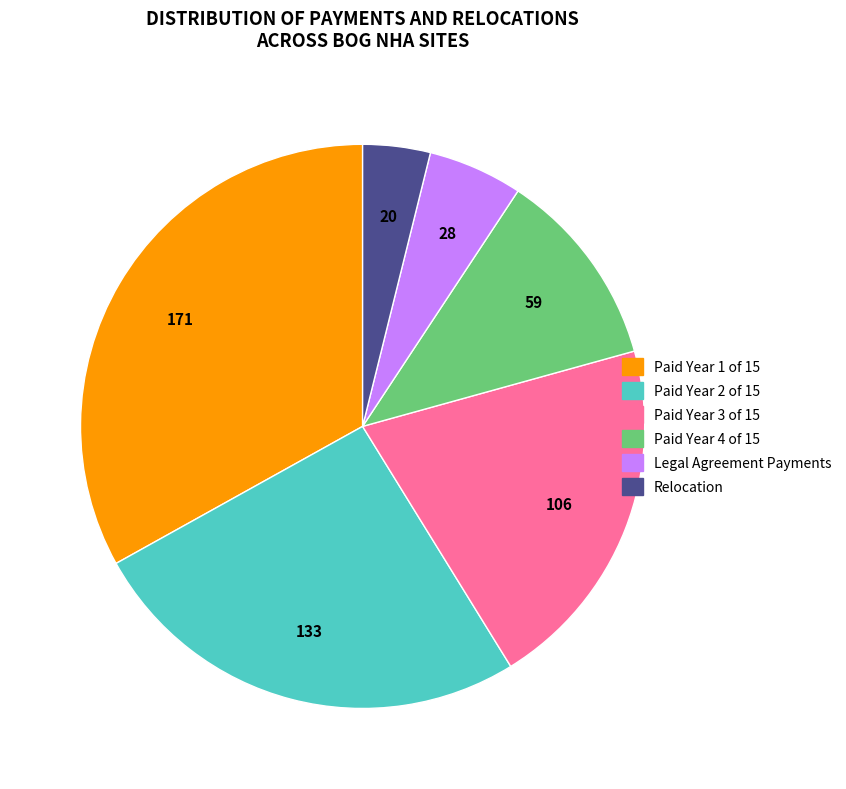

What is the smallest slice in the pie chart?

Relocation